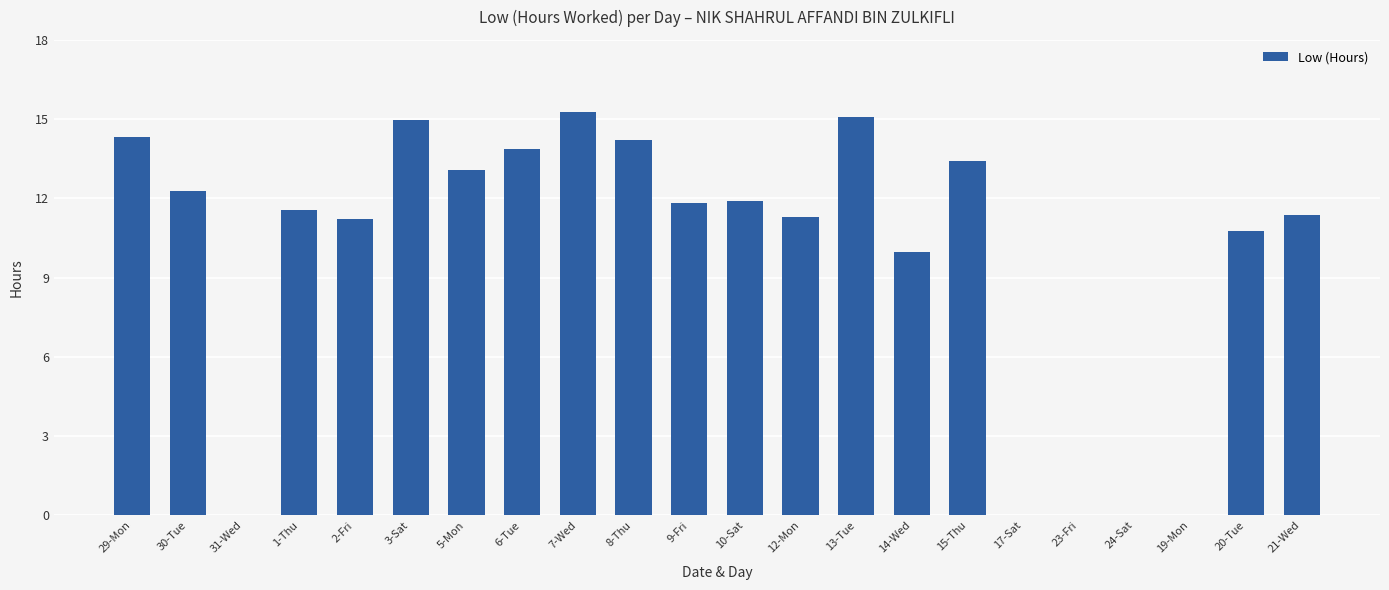

Read the value at 8-Thu.

14.2